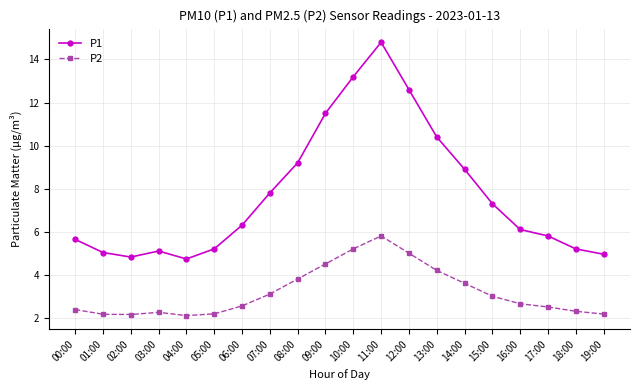

The value of P1 at 11:00 is 14.8. True or false?

True